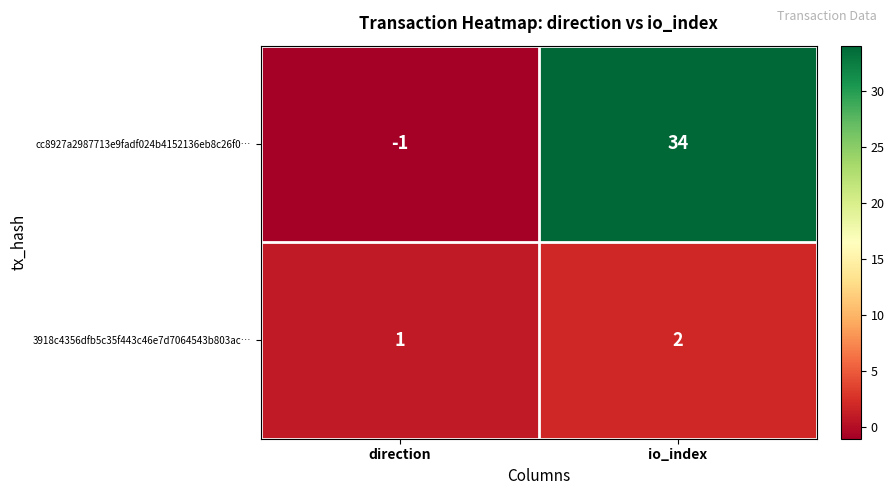

What is the greatest value displayed?

34